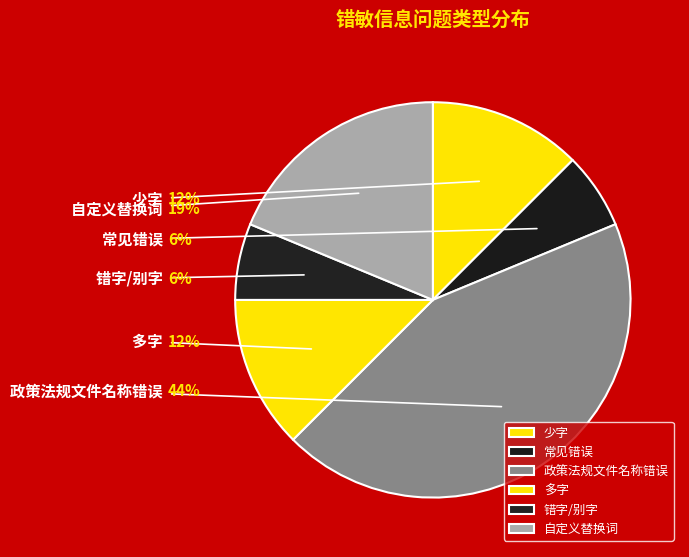

Count the number of slices in the pie.

6